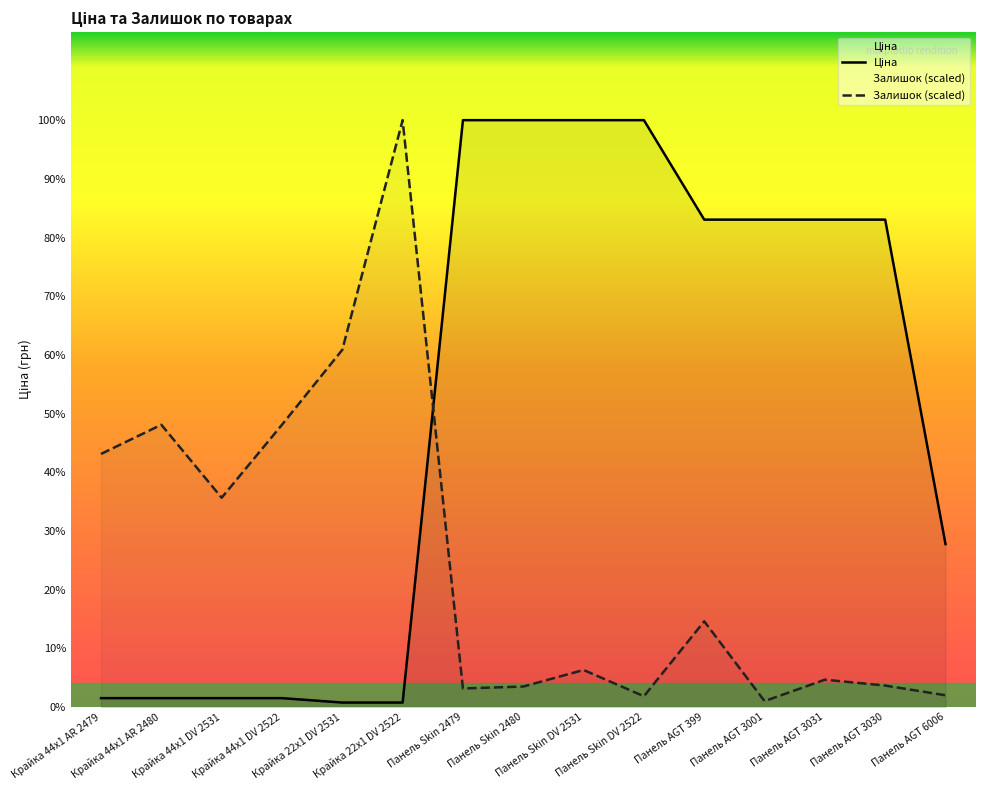

Does the chart have visible grid lines?

No